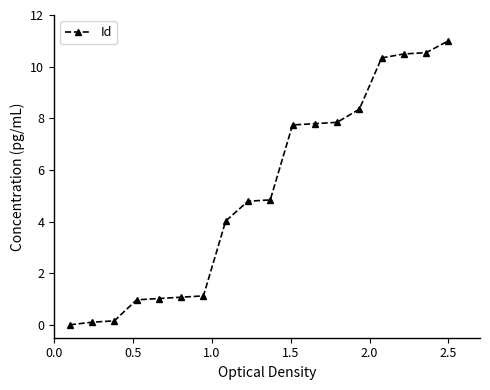

How many positive values are there?

17